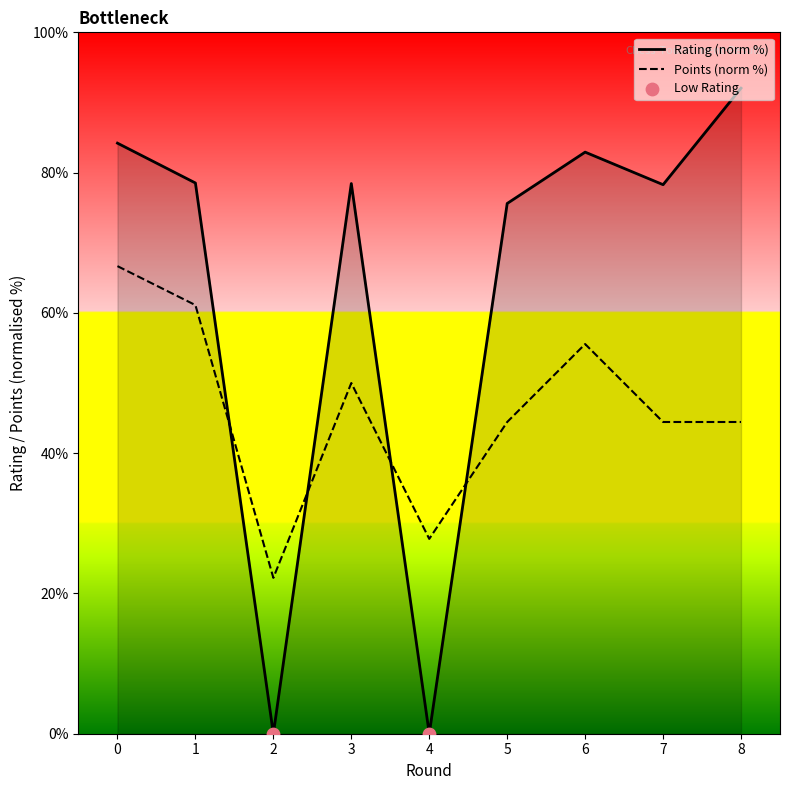

What is the total value across all series at 3?

128.4